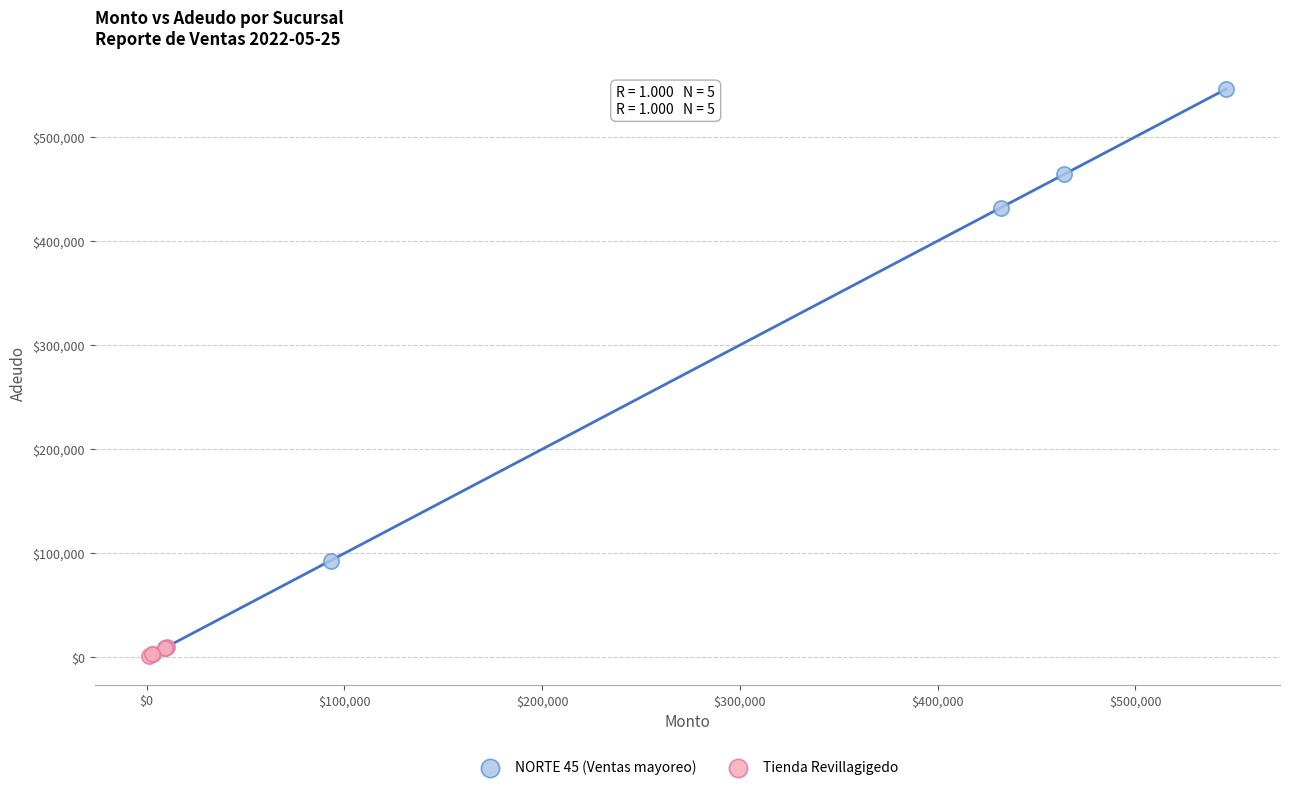

Which series has the widest spread of Y values?

NORTE 45 (Ventas mayoreo)